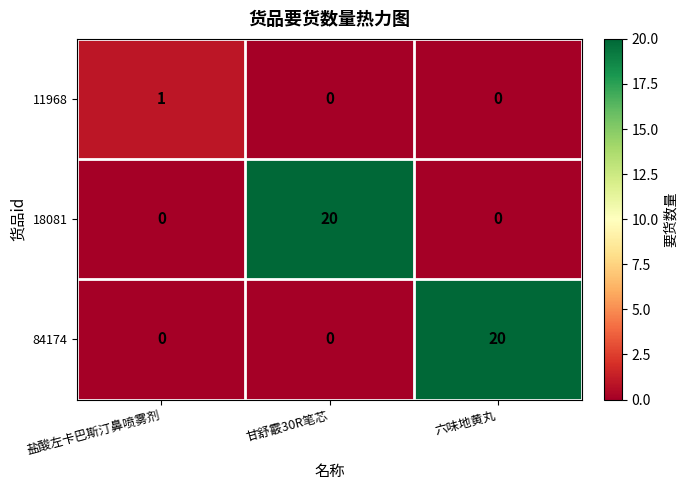

Between 盐酸左卡巴斯汀鼻喷雾剂 and 甘舒霰30R笔芯, which series saw the biggest shift?

18081